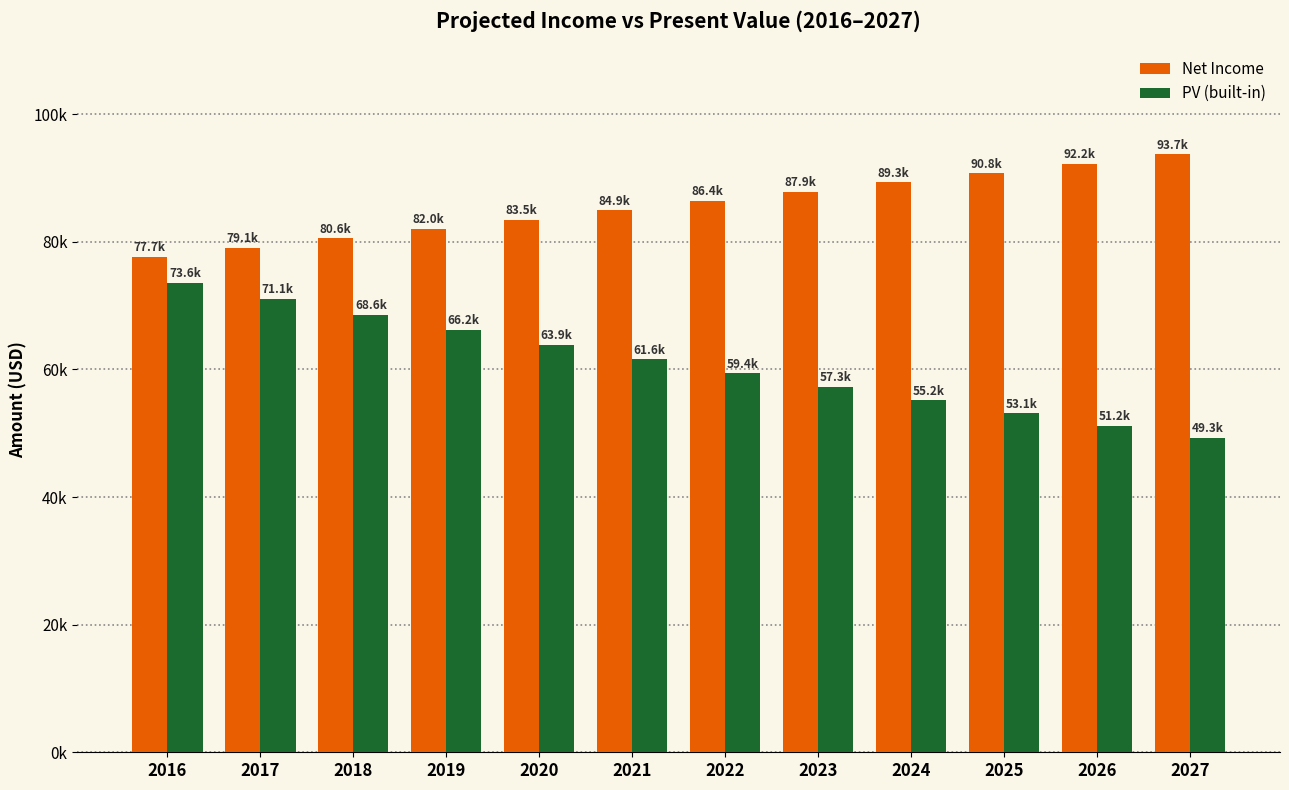

What are all the series names shown in the legend?

Net Income, PV (built-in)